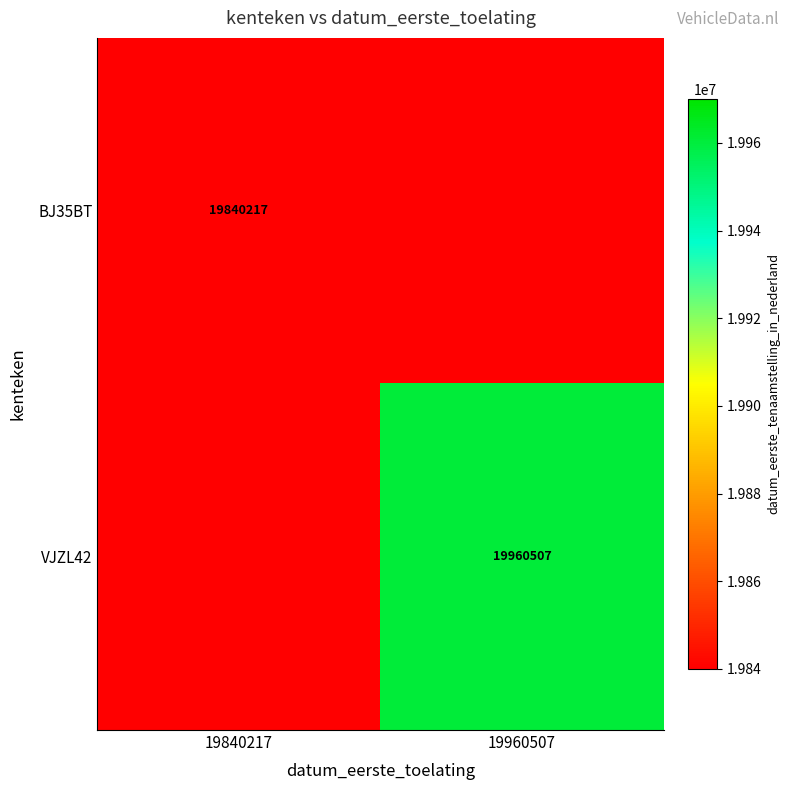

Is the value of BJ35BT at 19840217 greater than the value of VJZL42 at 19960507?

No